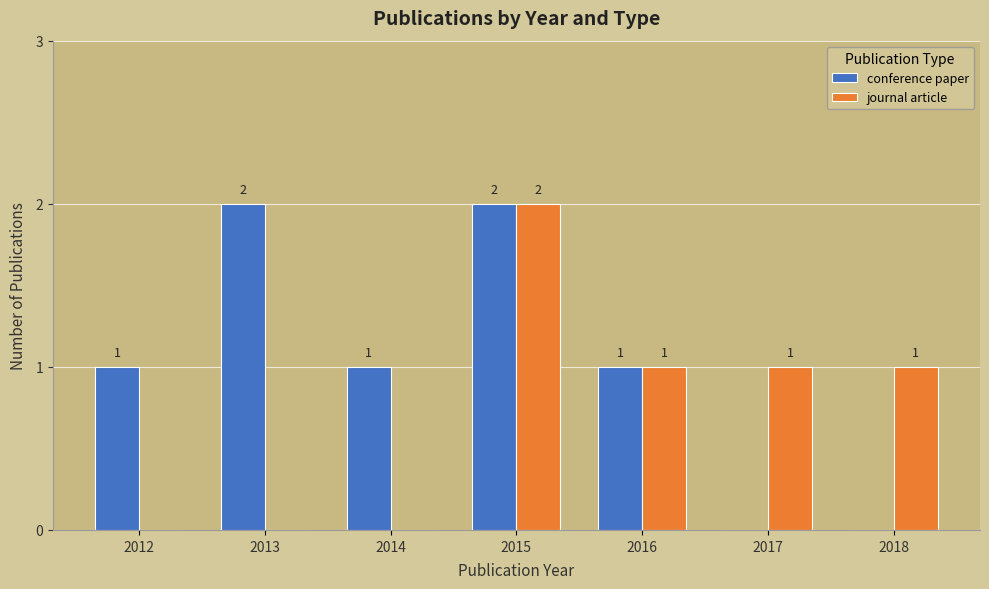

Does the chart contain stacked bars?

No